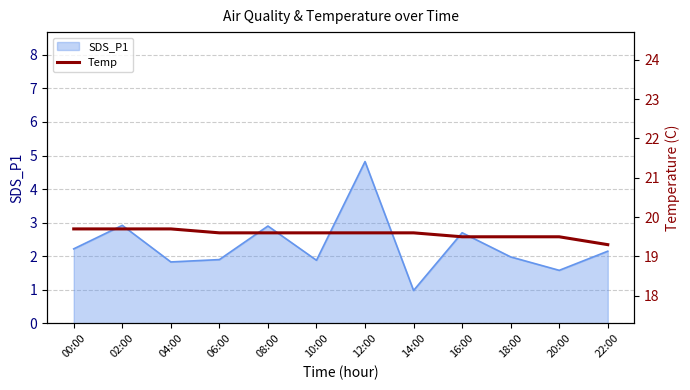

Which category has the highest value in the SDS_P1 series?

12:00